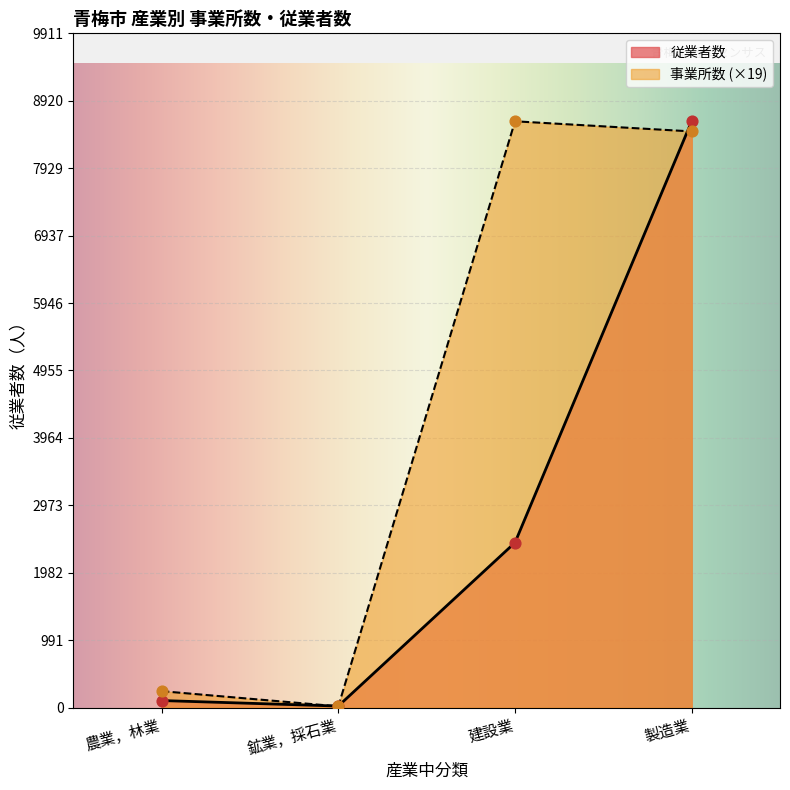

What are all the series names shown in the legend?

従業者数, 事業所数 (×19)